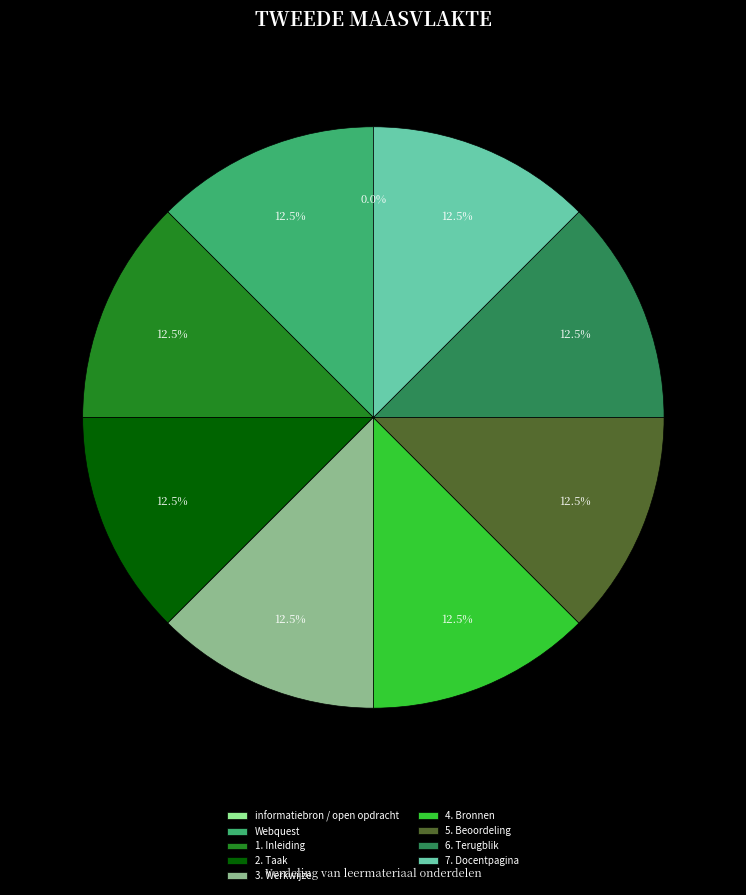

Approximately how many times larger is the value at 6. Terugblik compared to 4. Bronnen?

1.0